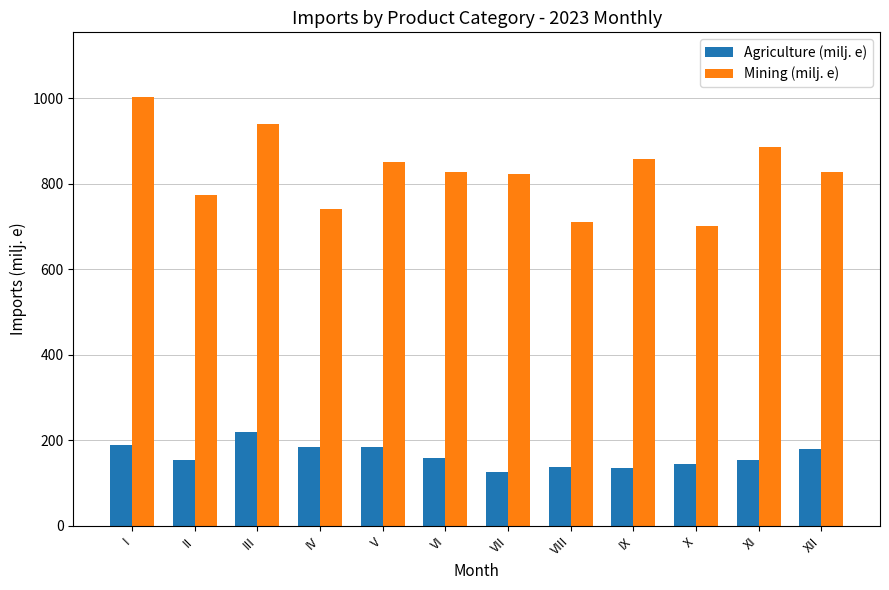

At which label does Mining (milj. e) first exceed 828?

I